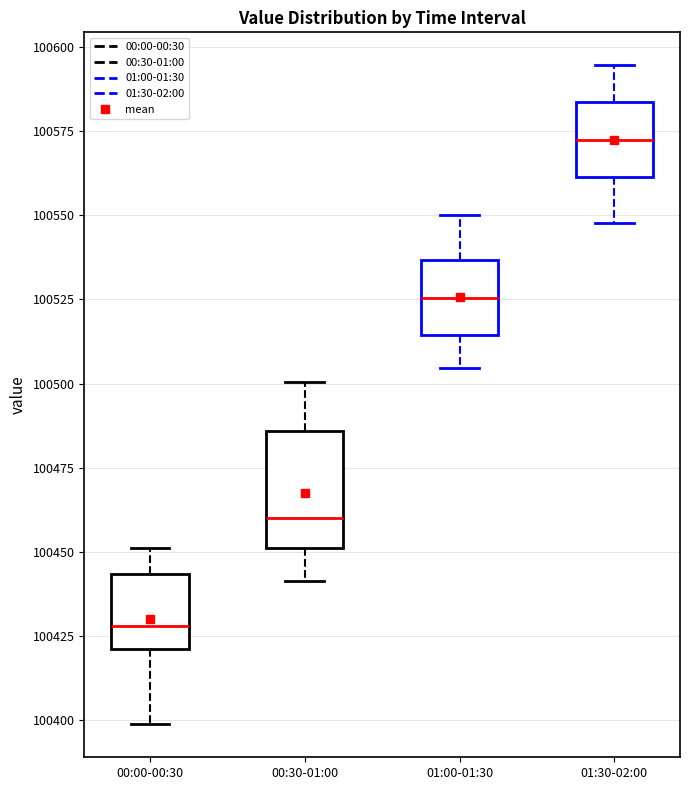

Which box's median line is the highest?

01:30-02:00